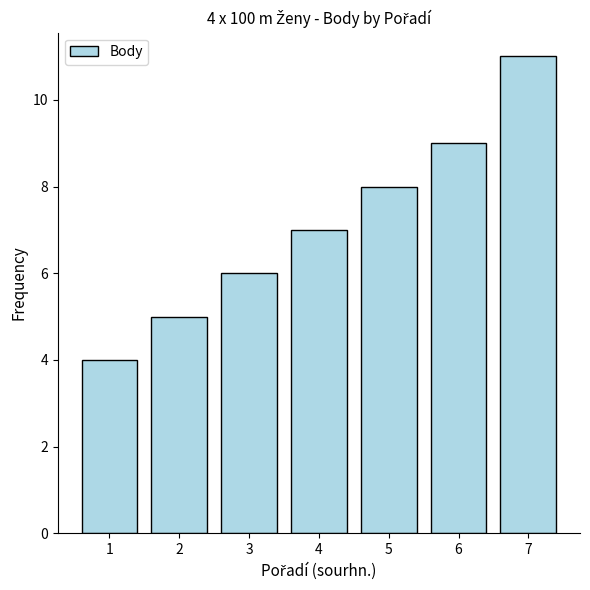

The chart shows a value of 2 at 6. True or false?

False